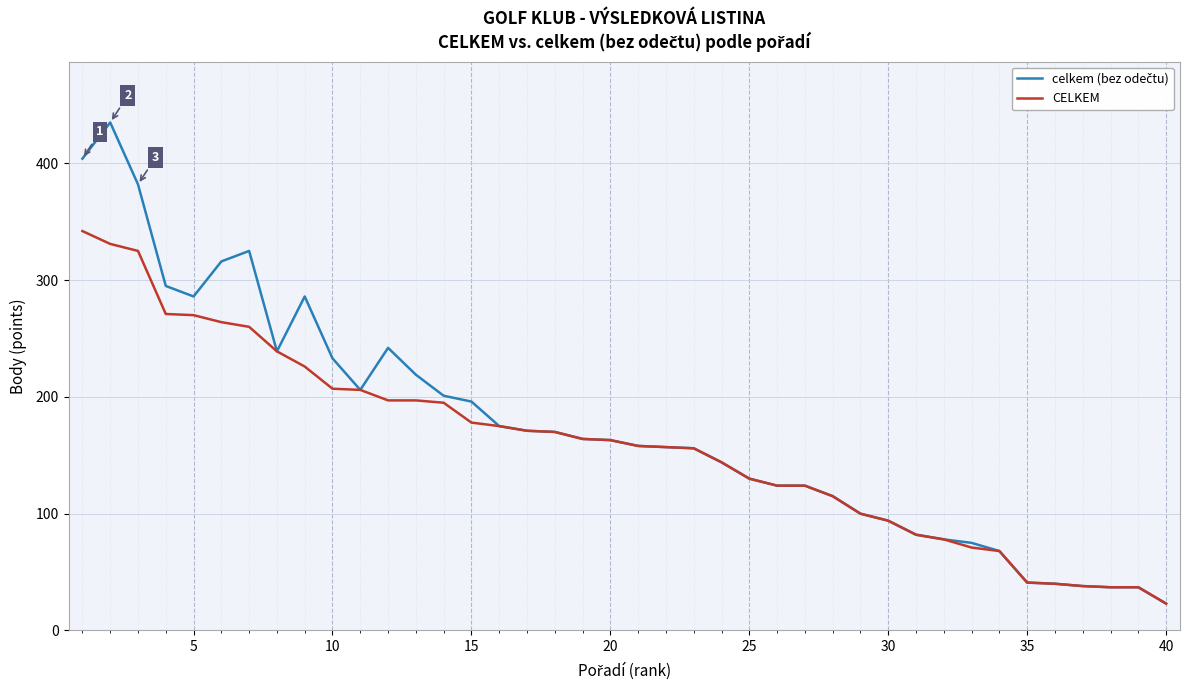

What is the greatest value displayed?

435